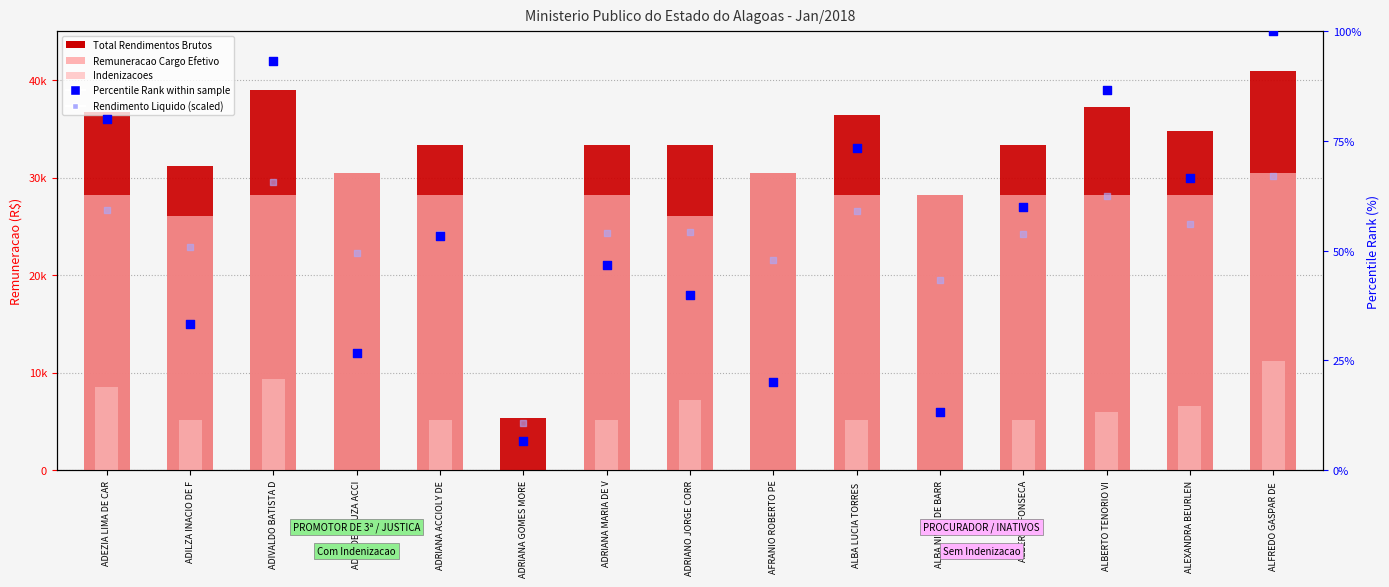

Which series has the largest total across all categories?

Total Rendimentos Brutos